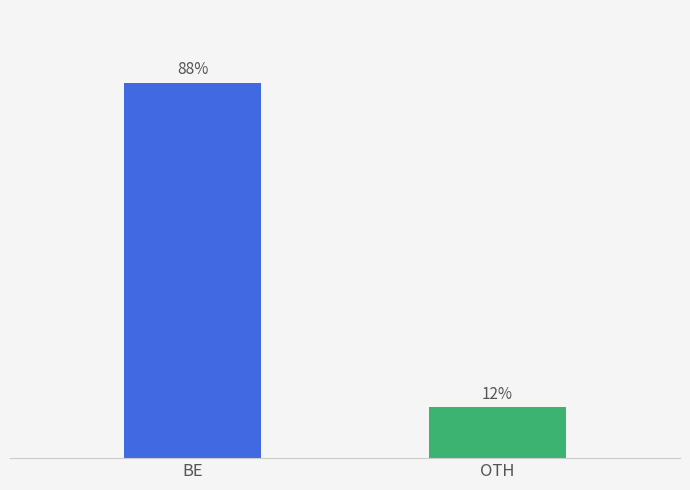

Rank the categories by value from lowest to highest.

OTH, BE